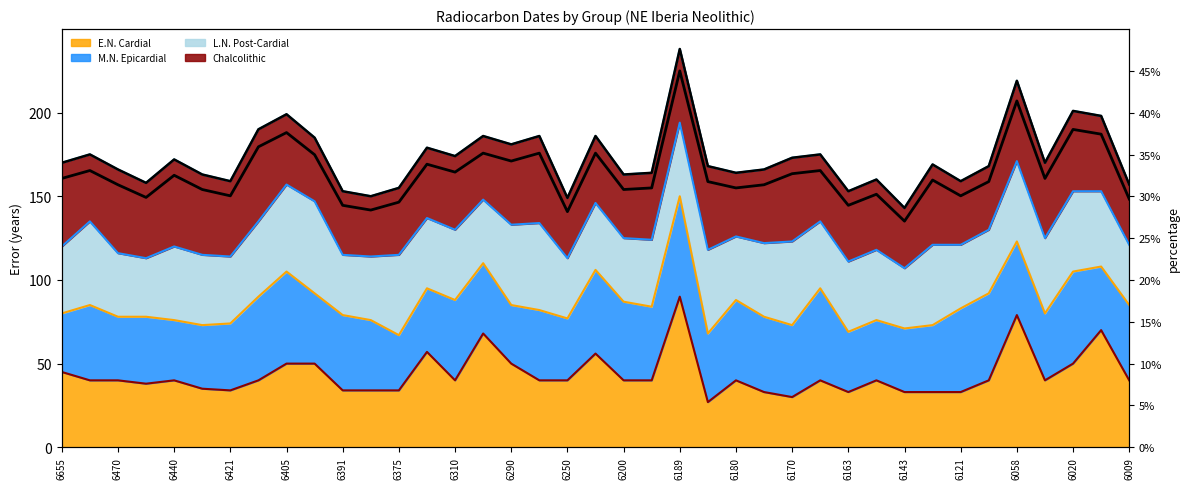

Is it true that the value at 6310 is 32.9?

True